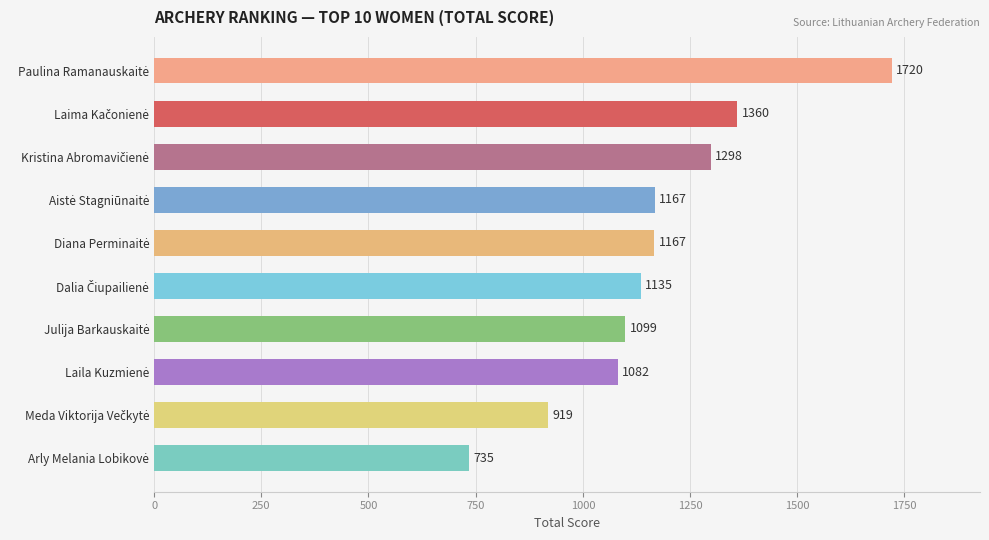

What is the difference between the maximum and second lowest values?

801.0